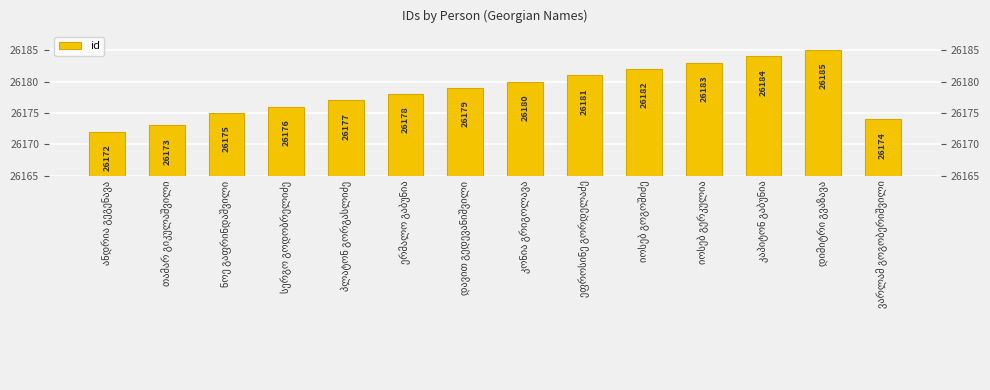

The chart shows a value of 36387 at დიმიტრი გვაზავა. True or false?

False